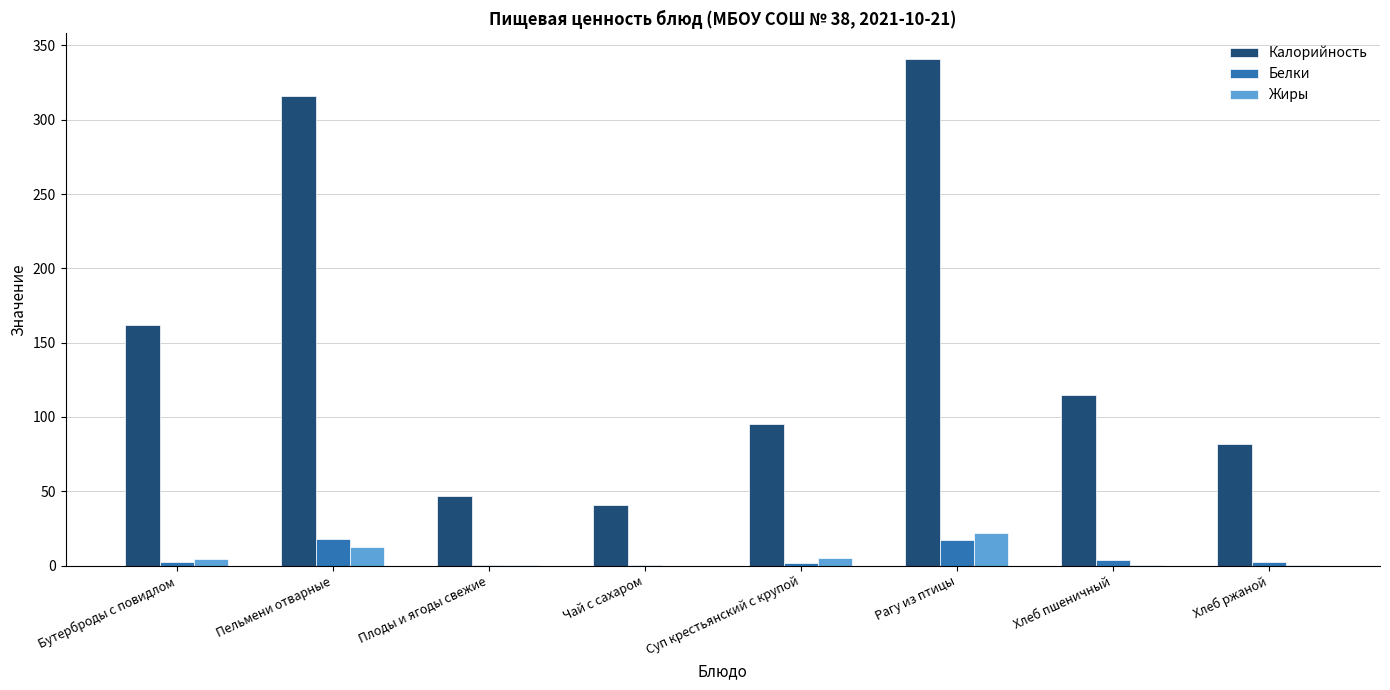

The value of Калорийность at Плоды и ягоды свежие is 12.1. True or false?

False